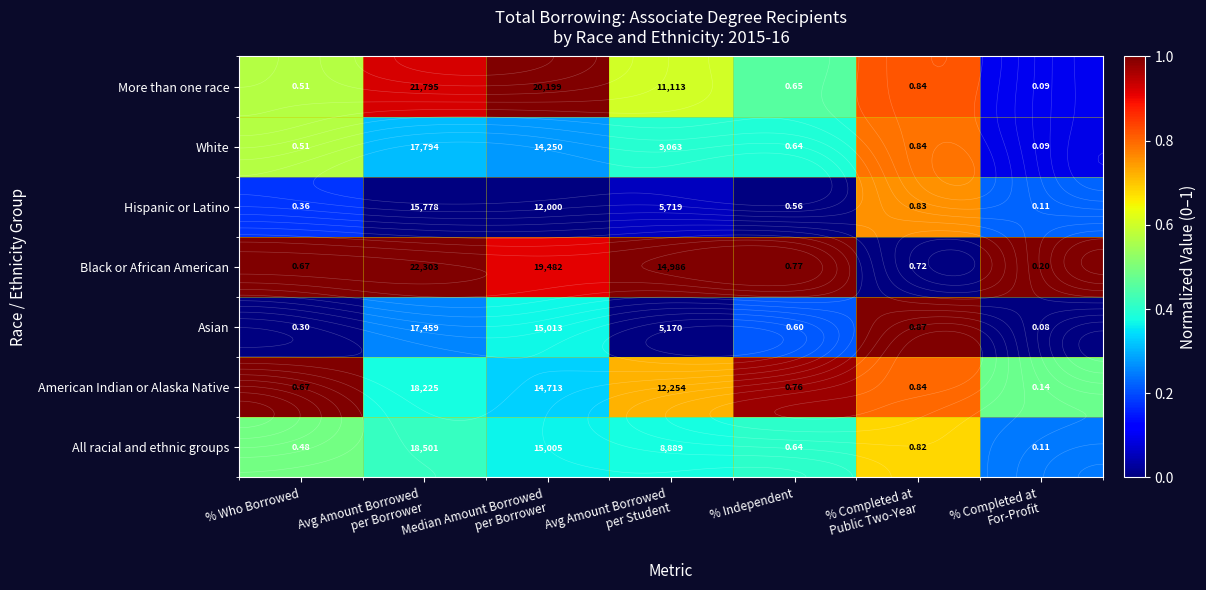

How many White values are between 0 and 1?

7